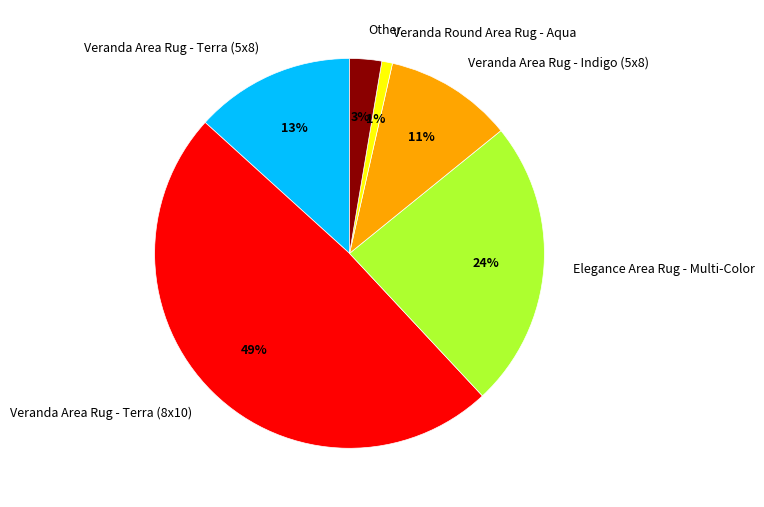

Count the number of slices in the pie.

6